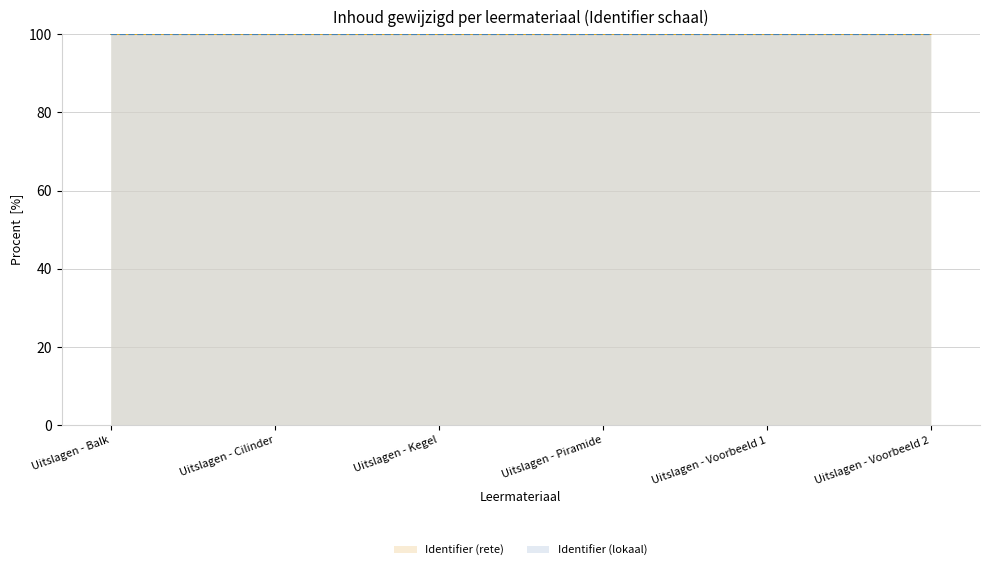

The value of Identifier (rete) at Uitslagen - Balk is 100.0. True or false?

True